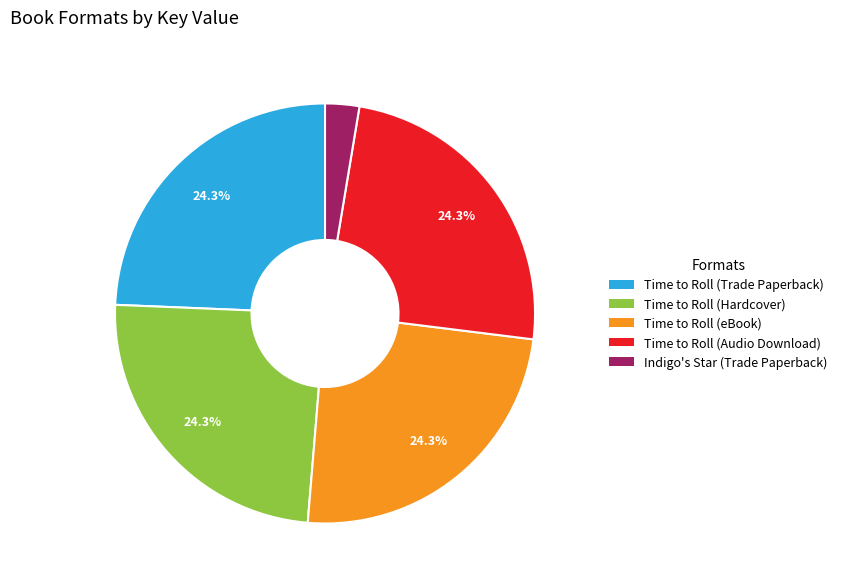

Which category has the smallest portion of the pie?

Indigo's Star (Trade Paperback)